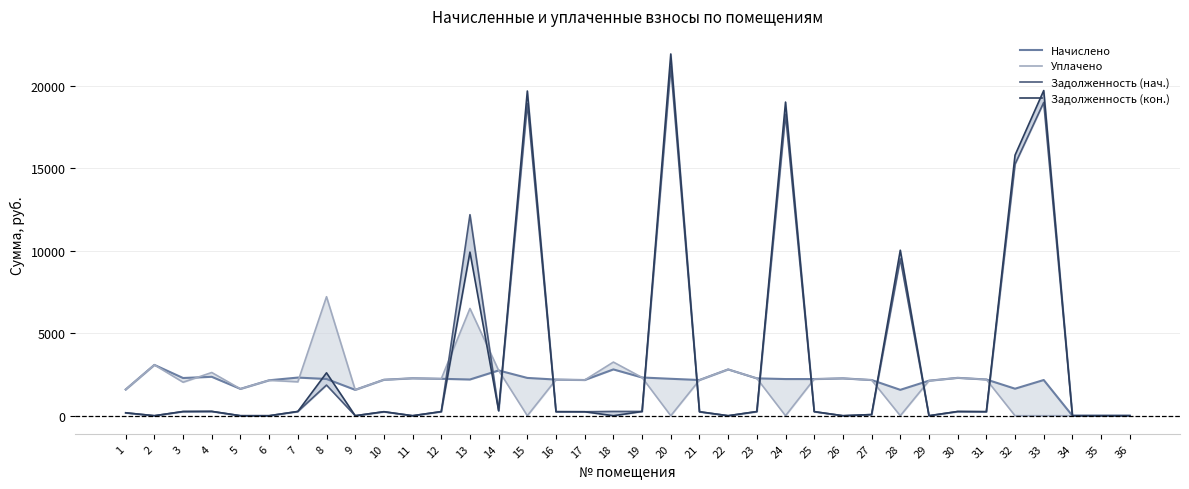

At which label does Уплачено first exceed 2163?

2